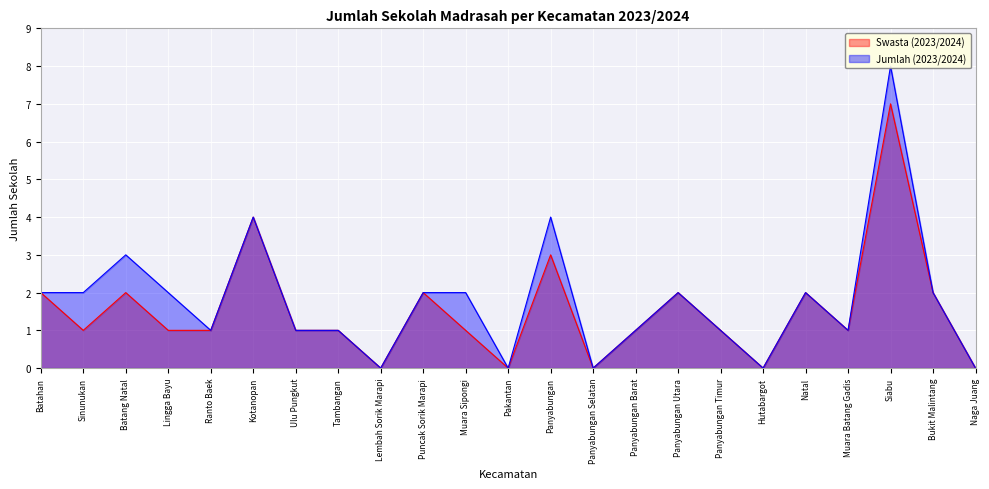

What is the sum of all Swasta (2023/2024) values?

35